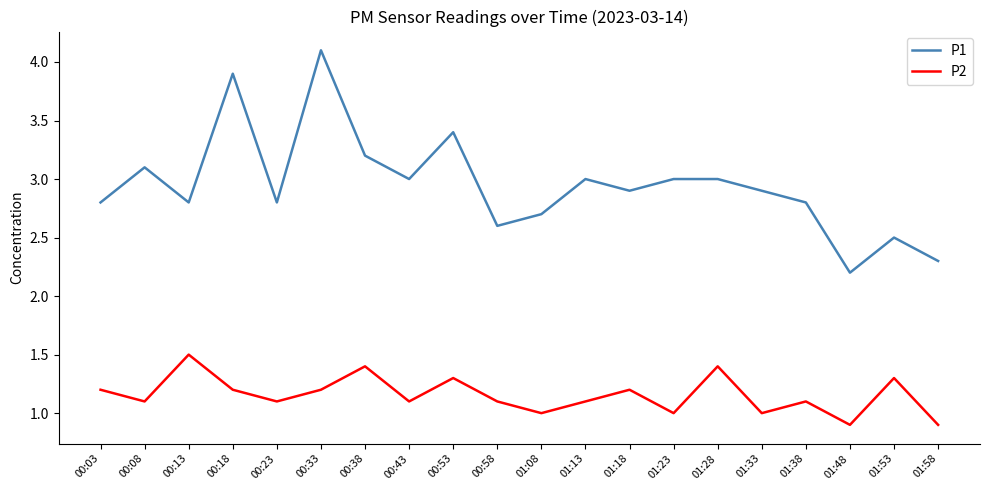

At which label does P1 reach its peak?

00:33